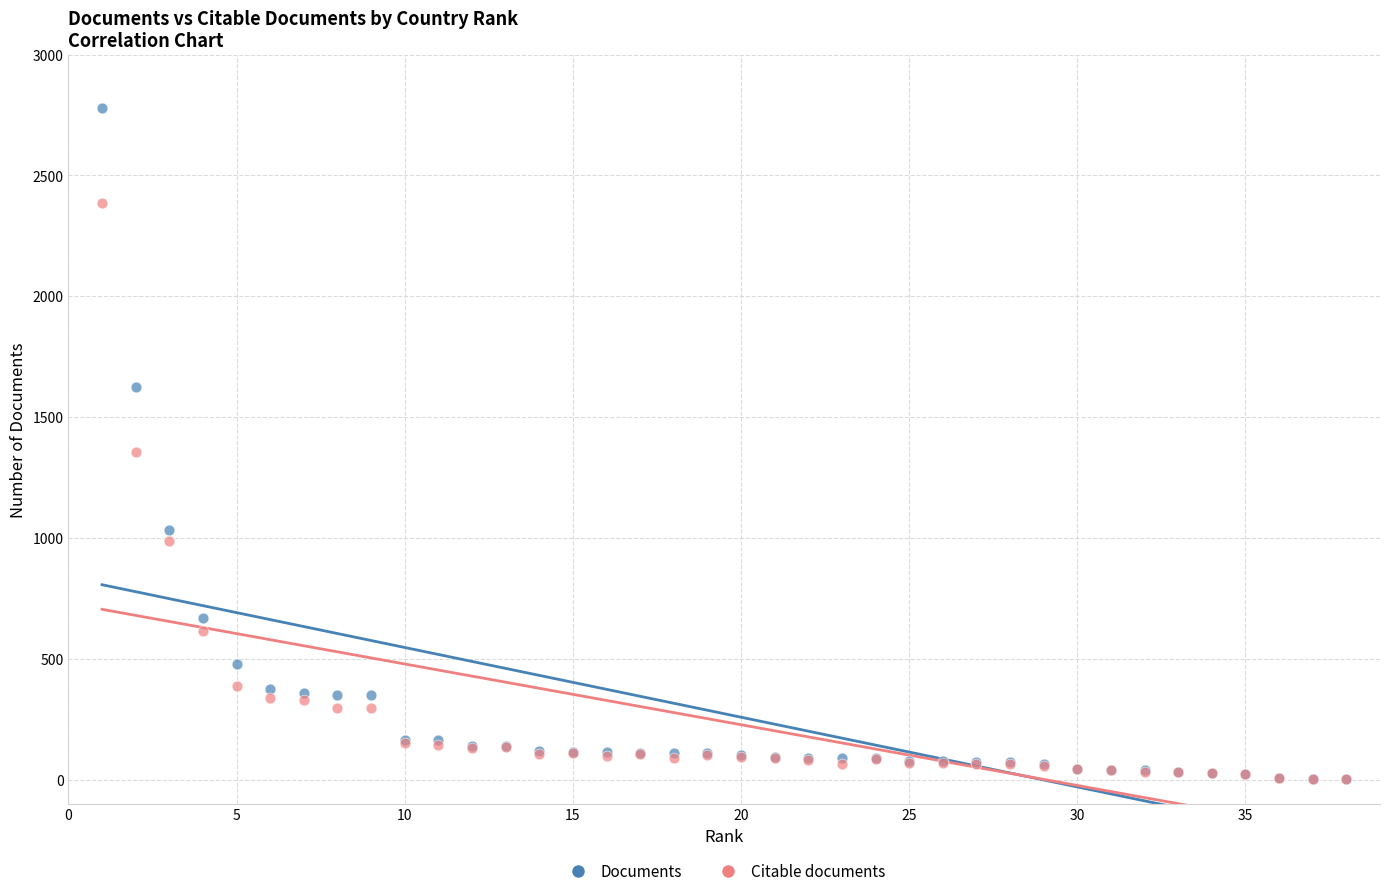

In the Documents series, what Y value is closest to 1391?

1626